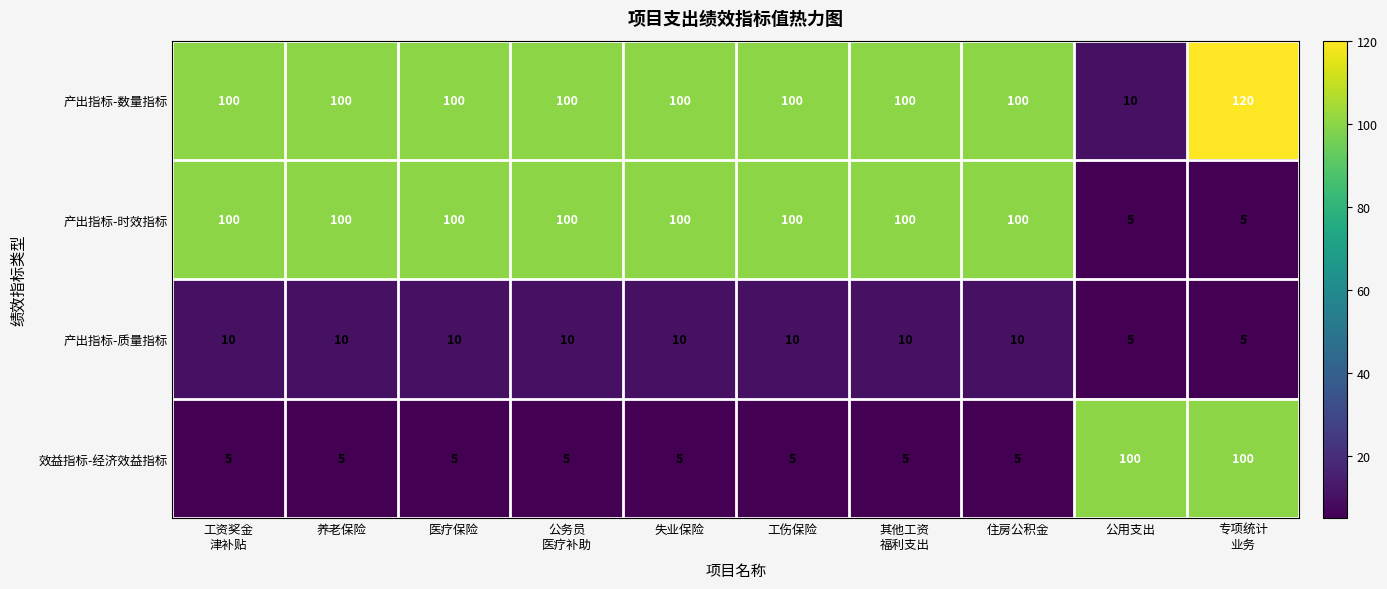

Read the 产出指标-时效指标 value at 工伤保险.

100